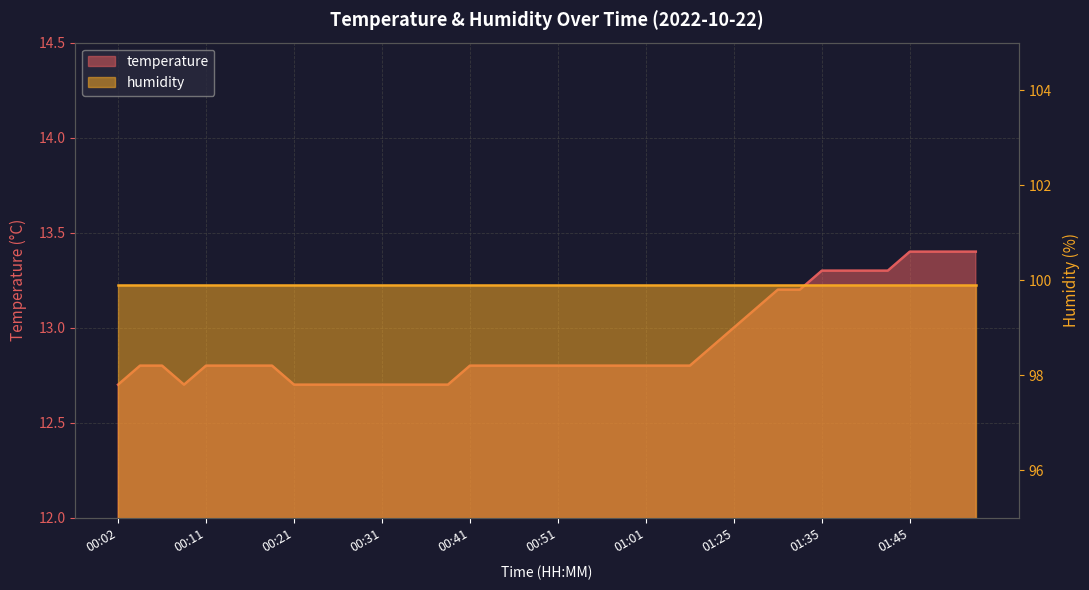

The chart shows a value of 12.7 at 00:36. True or false?

True